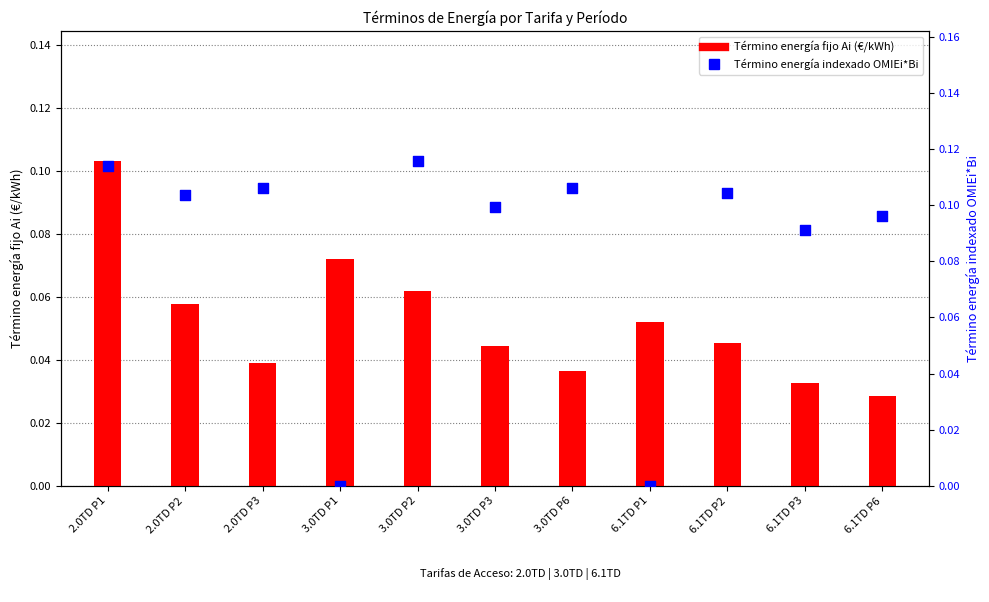

Is the value of Término energía fijo Ai (€/kWh) at 2.0TD P2 greater than the value of Término energía indexado OMIEi*Bi at 2.0TD P1?

No